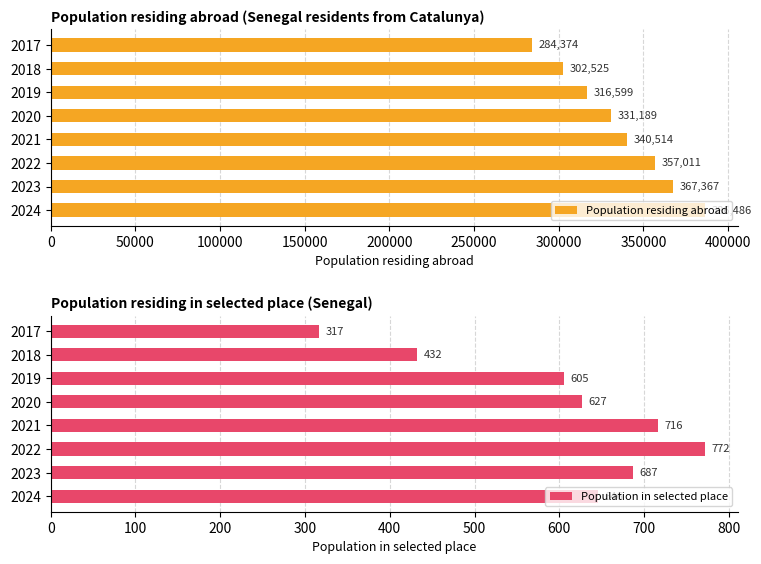

How many Population residing abroad values are between 316599 and 367367?

5